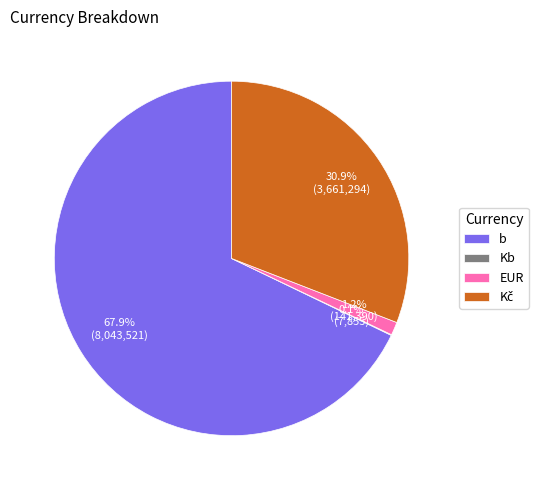

Which category has the biggest portion of the pie?

b